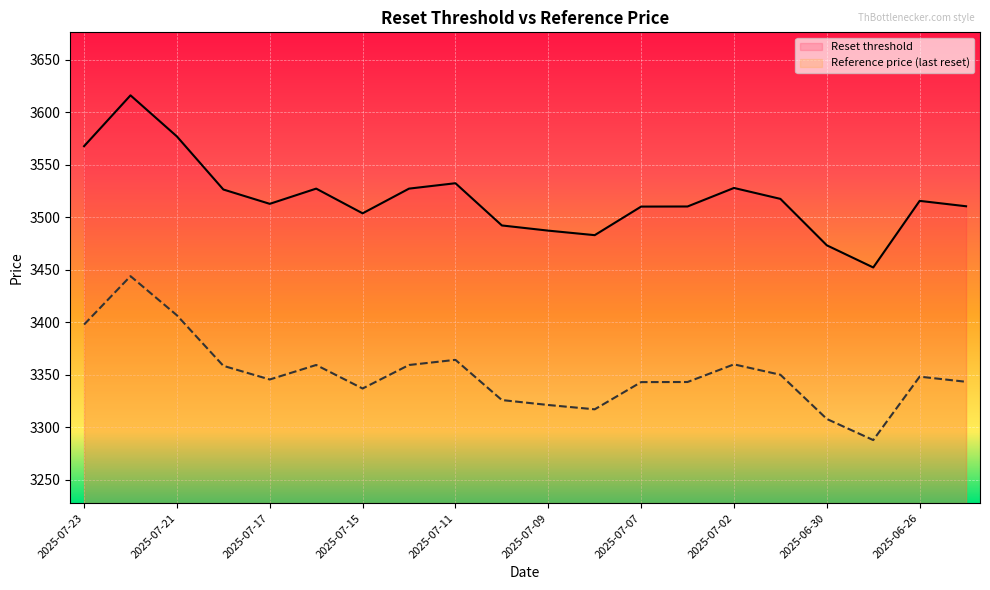

How many data points does each series have?

20